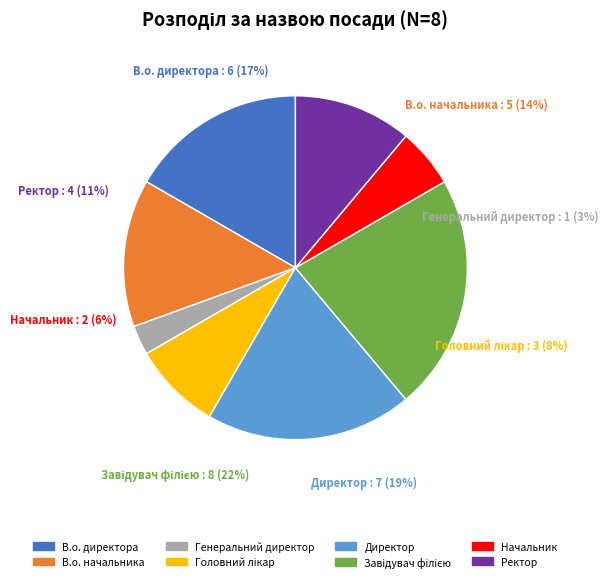

Which category has the biggest portion of the pie?

Завідувач філією